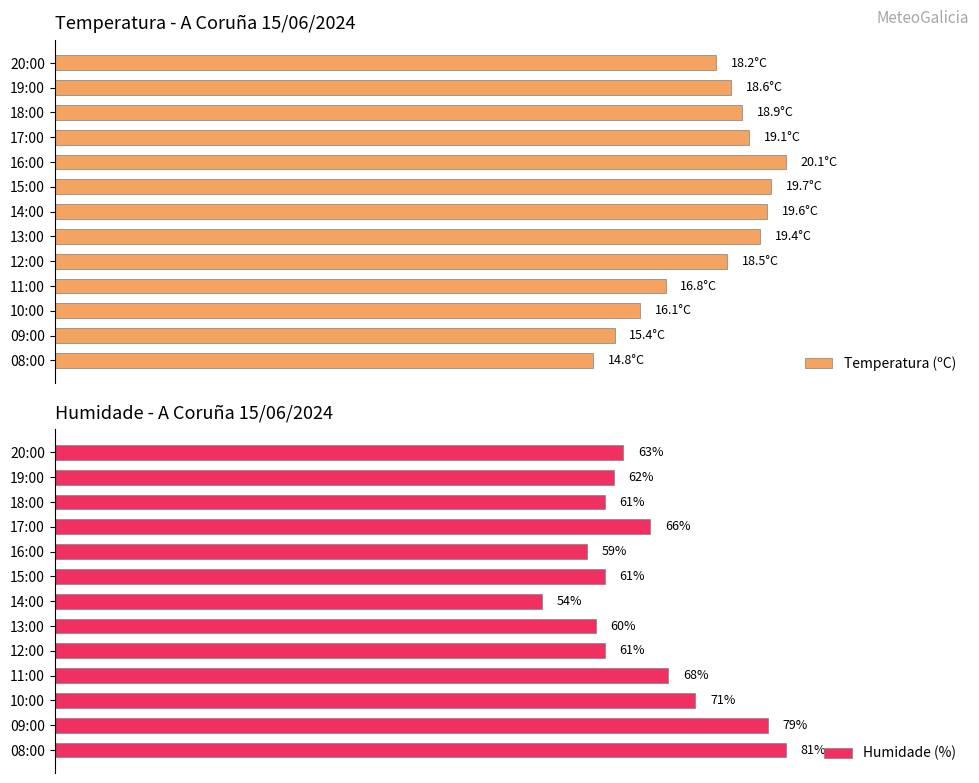

What is the value of the Humidade (%) bar at the 6th from the left?

61.0